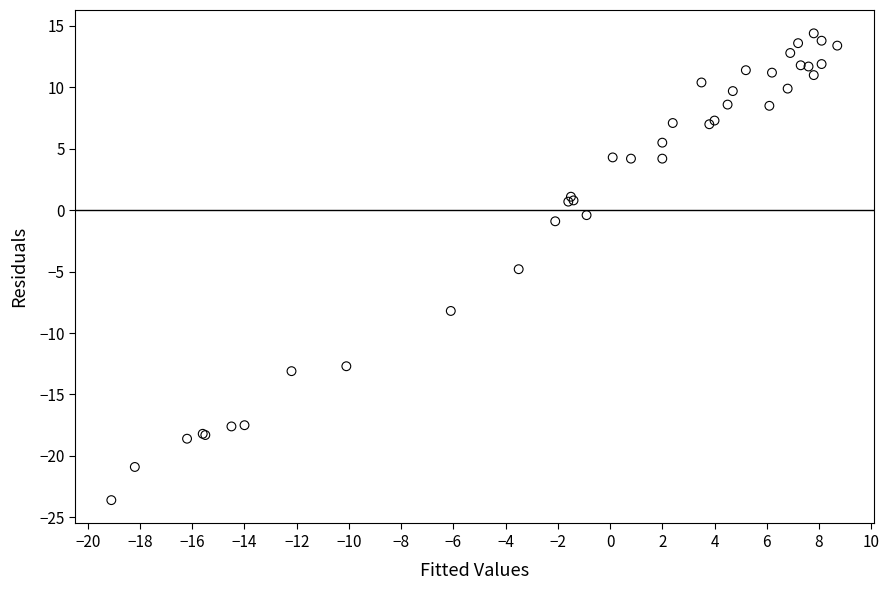

What Y value in the scatter plot is closest to -4?

-4.8